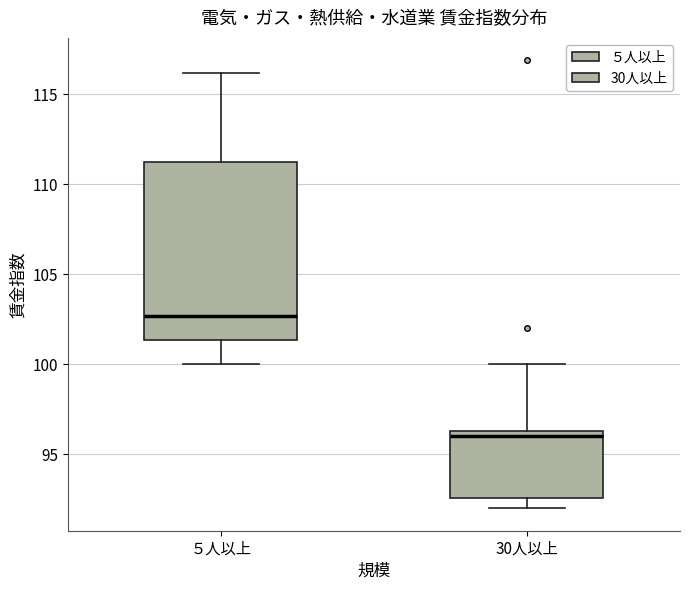

Which box's median line is the highest?

５人以上